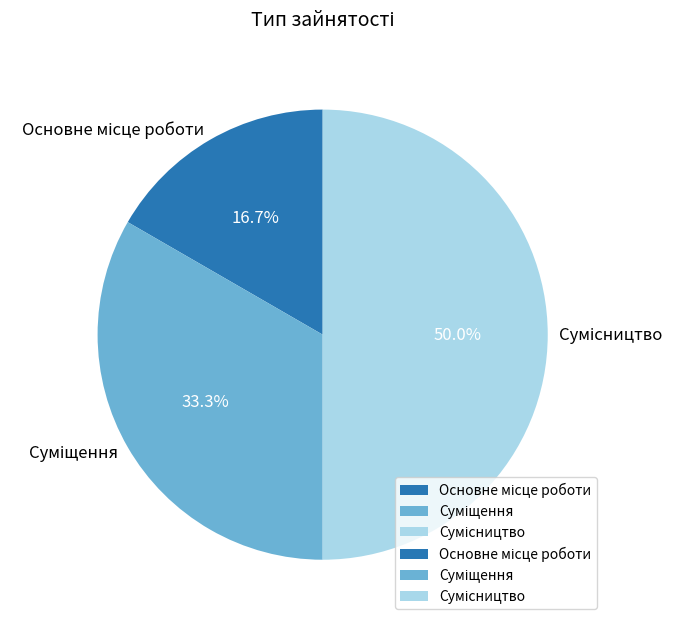

What percentage is the Основне місце роботи slice, to the nearest percent?

17%